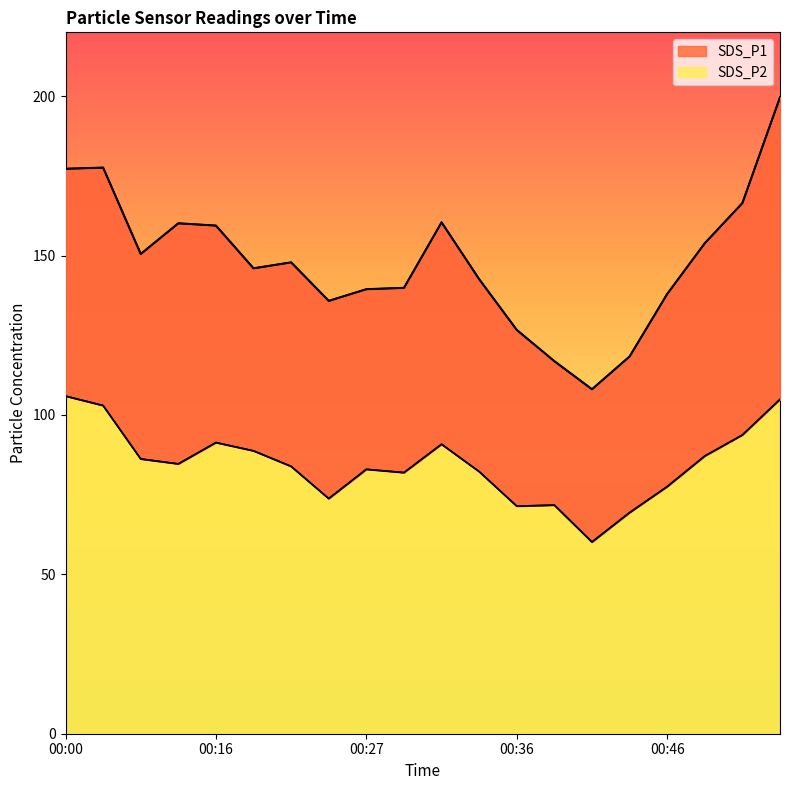

What value does the SDS_P2 series have at 00:41?

60.1